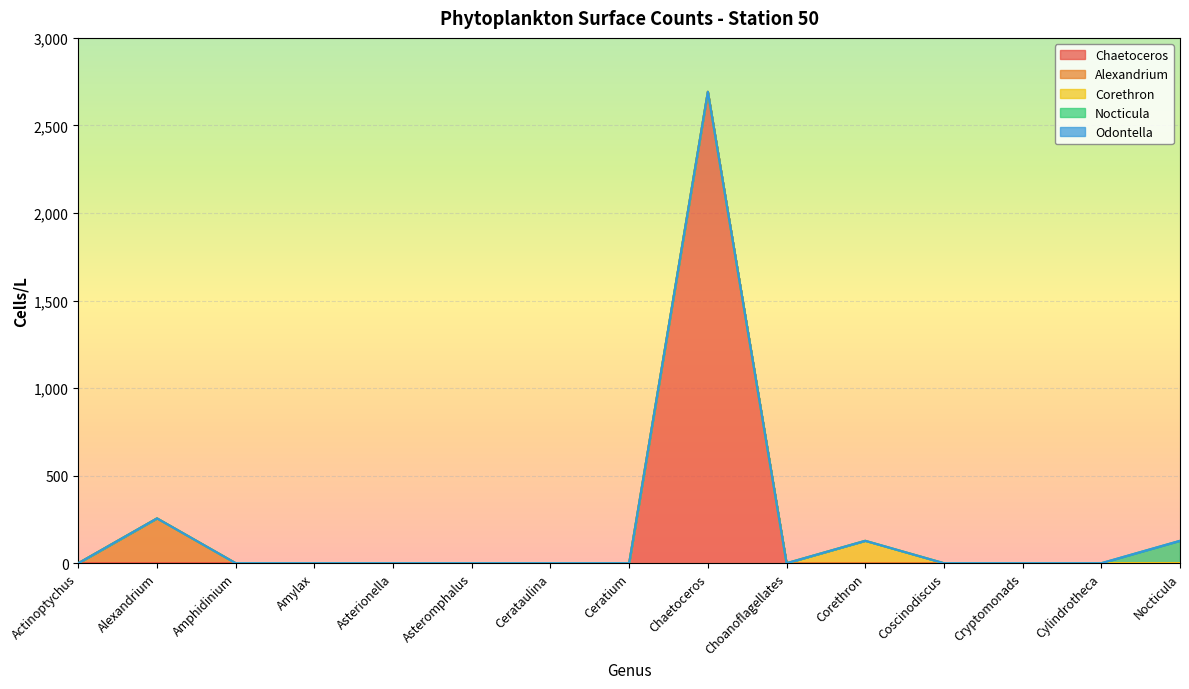

At which category is the sum across all series the highest?

Chaetoceros